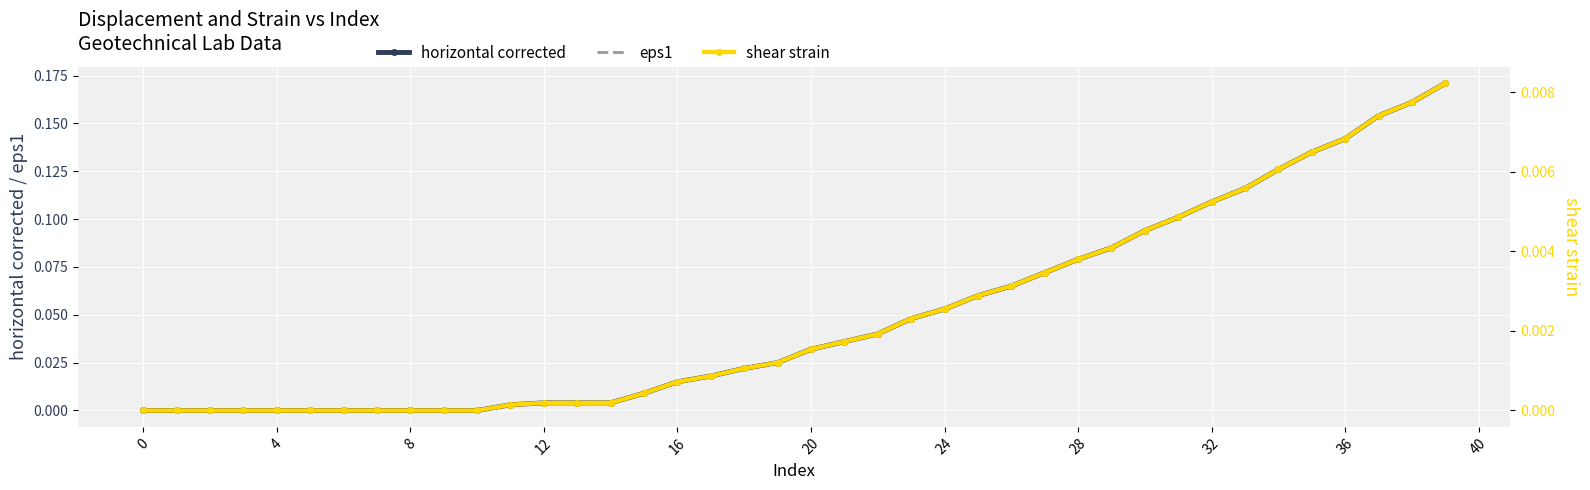

True or false: horizontal corrected and shear strain cross at least once.

False